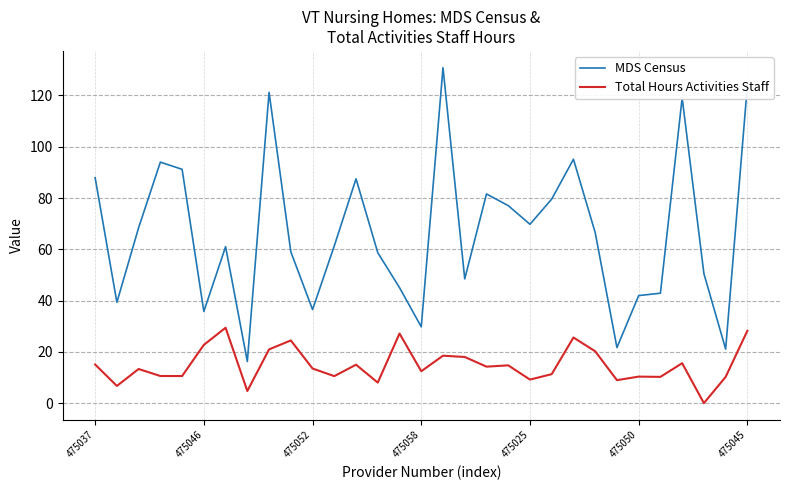

Which series has the largest range (max minus min)?

MDS Census